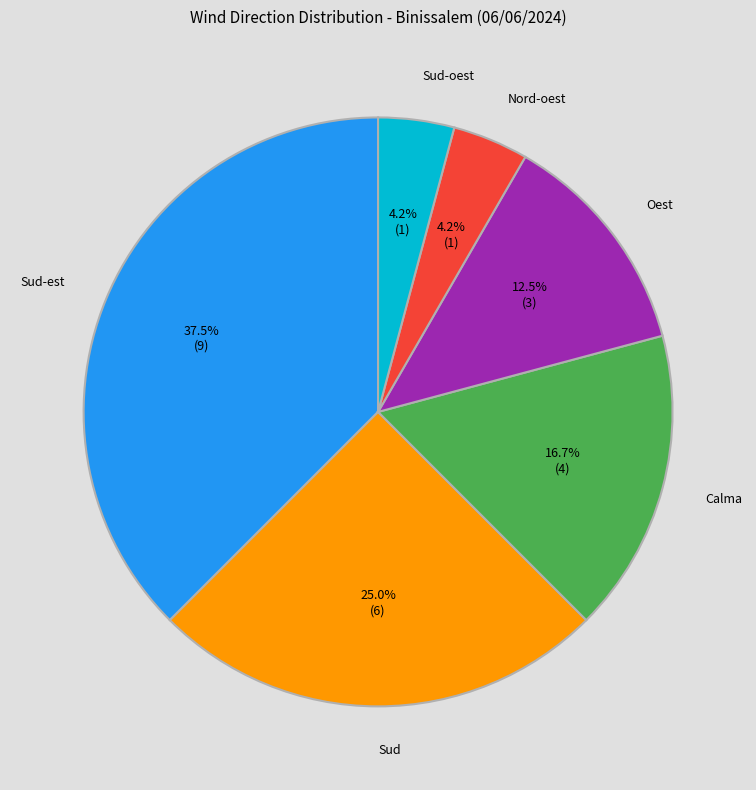

What is the largest slice in the pie chart?

Sud-est